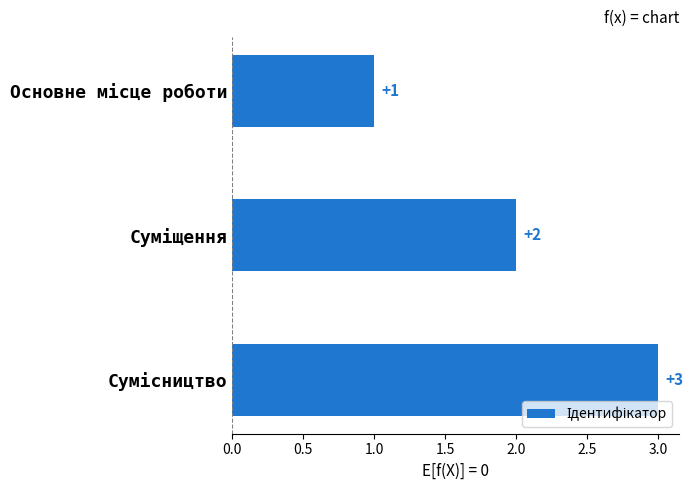

How many bars are there in total?

3